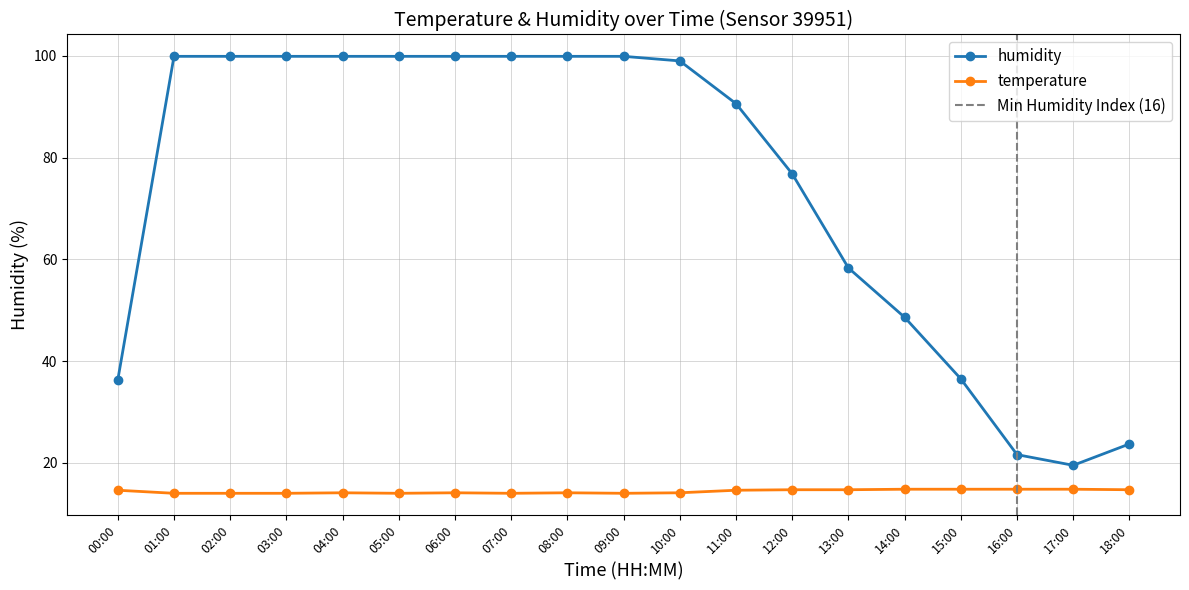

What position from the right is 16:00?

3